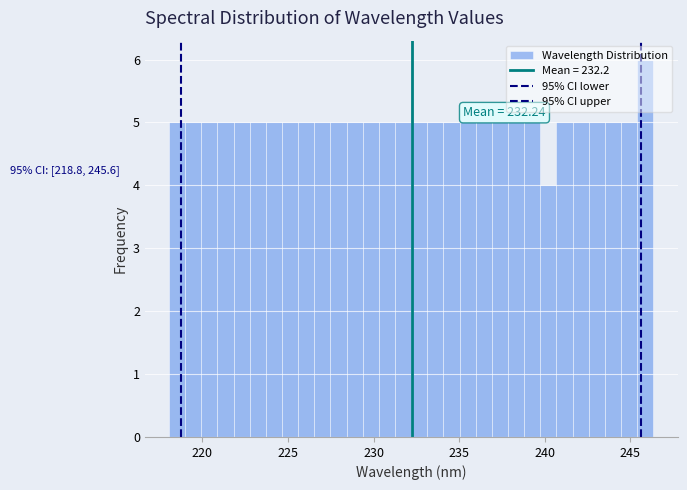

Around what value on the x-axis is the tallest bar? Give the approximate position of its centre, as read against the axis.

246.0